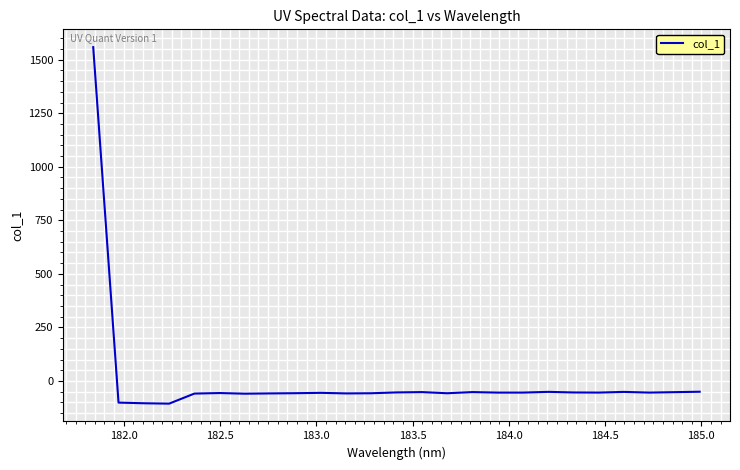

What is the difference between the maximum and minimum values?

1663.9